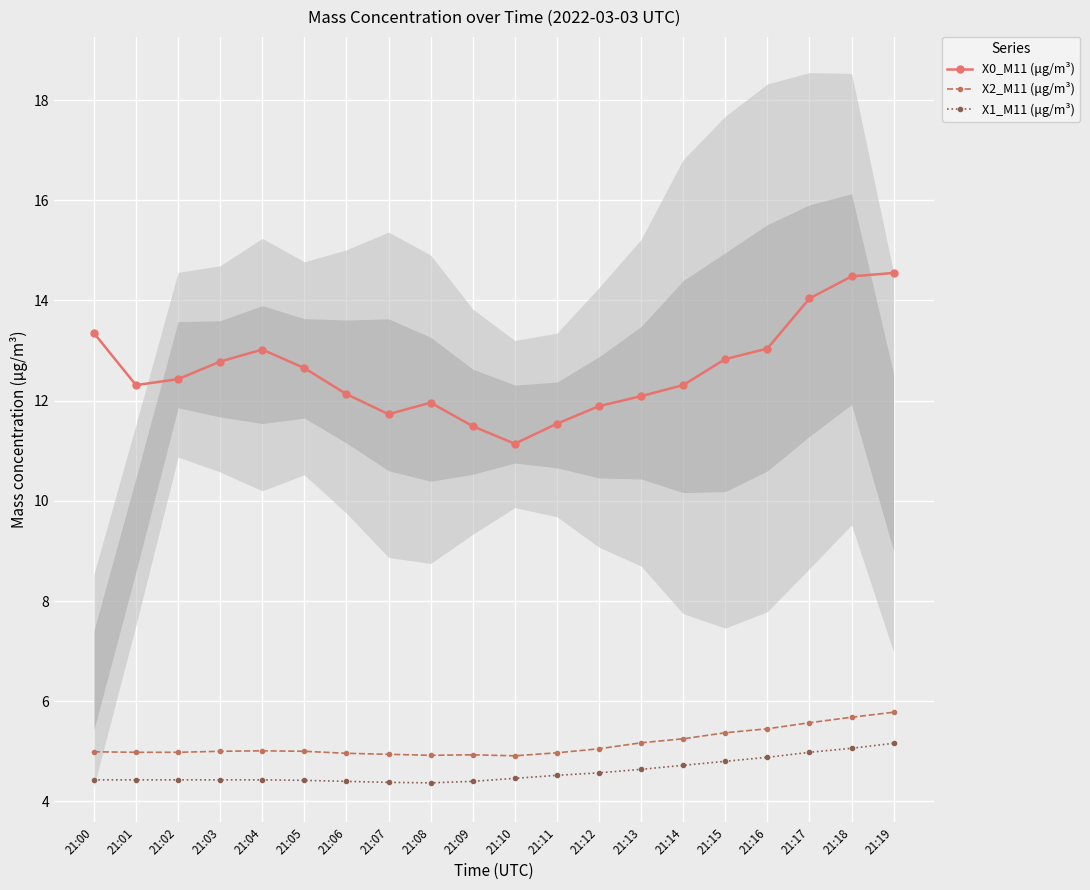

At 21:17, list the series in order from smallest to largest.

X1_M11 (μg/m³), X2_M11 (μg/m³), X0_M11 (μg/m³)